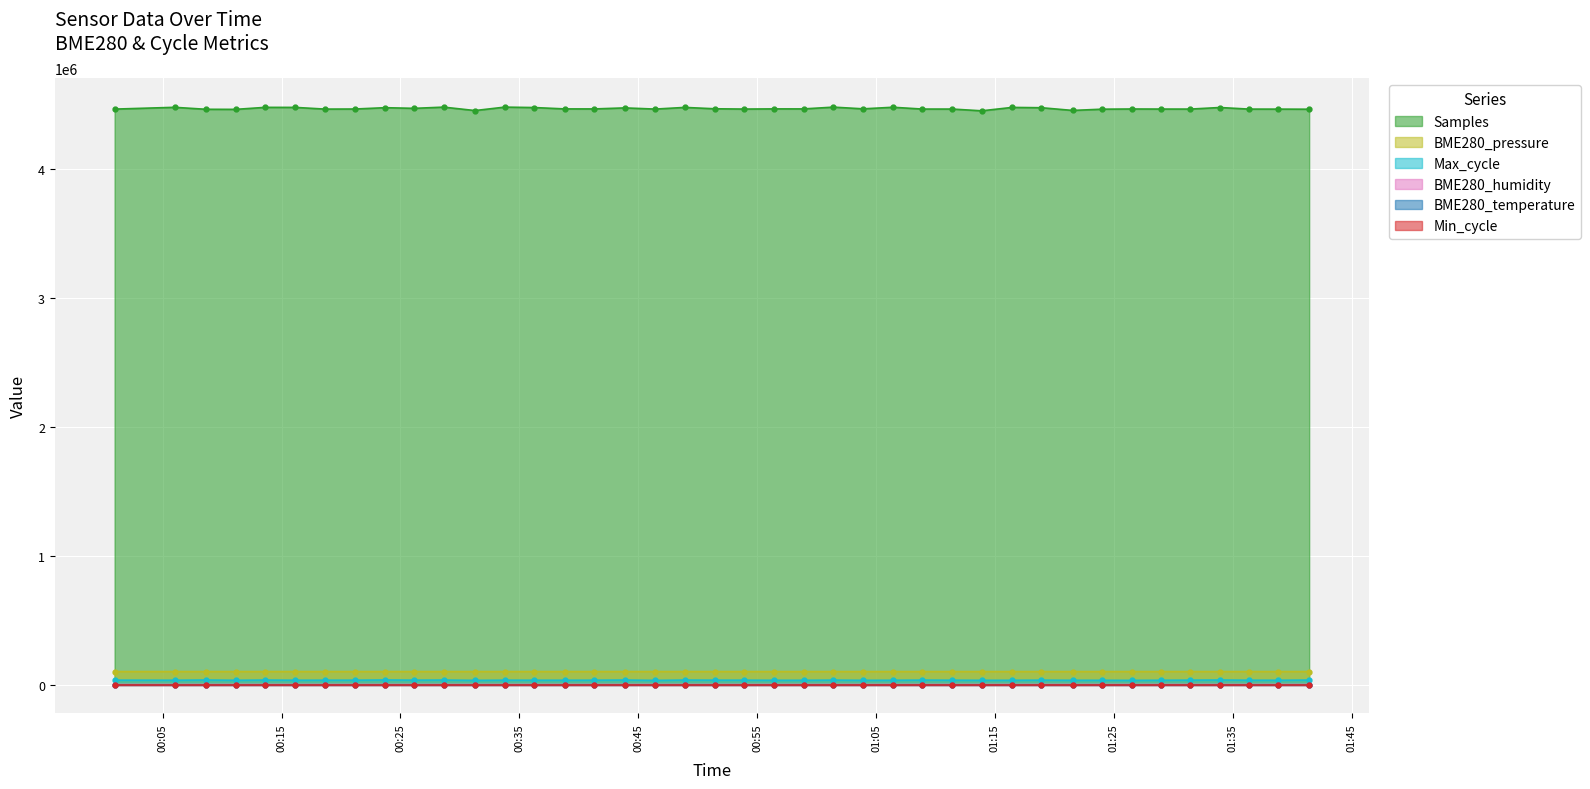

What is the difference between the BME280_humidity values at 2023/10/11 00:08:39 and 2023/10/11 01:11:25?

1.1